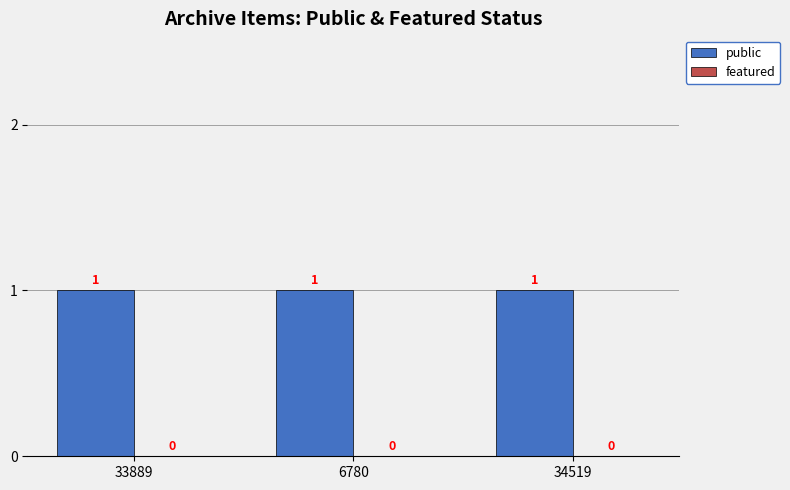

List the labels in order of public value, smallest first.

33889, 6780, 34519